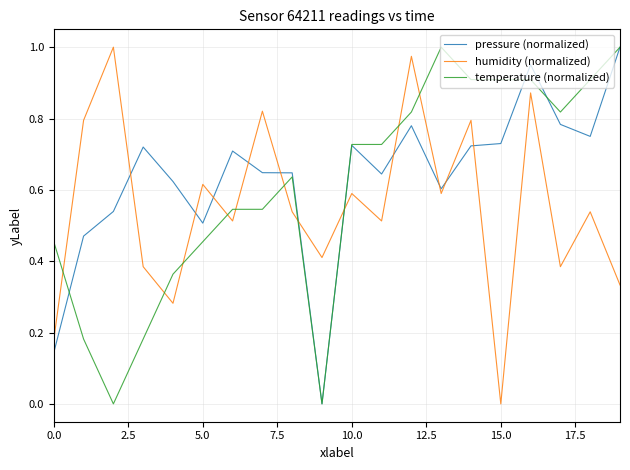

Which series ends up on top after the final intersection of pressure (normalized) and humidity (normalized)?

pressure (normalized)